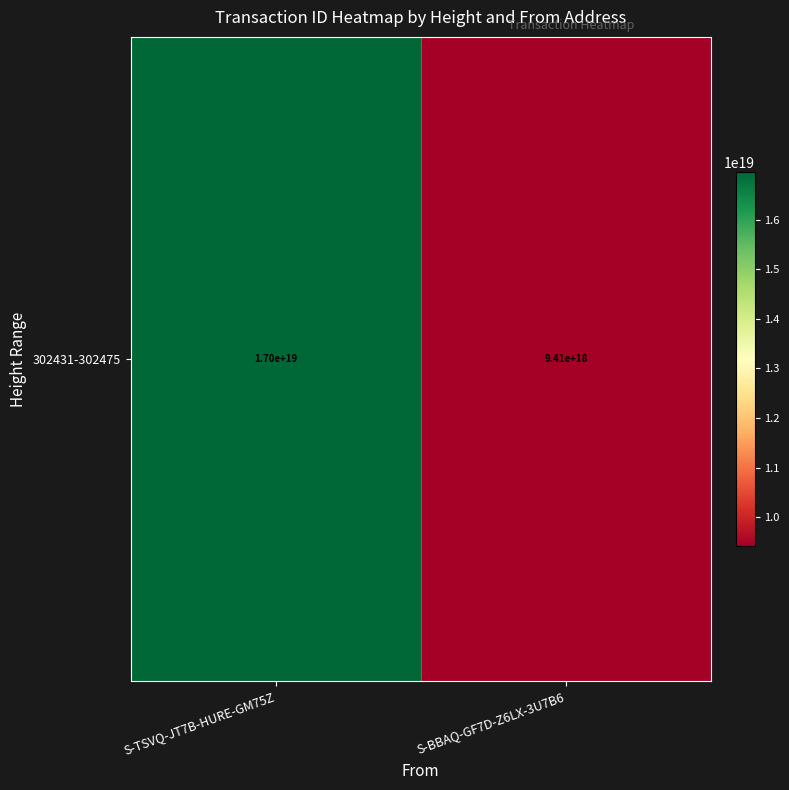

How many data points are less than 16969867631883270144?

1